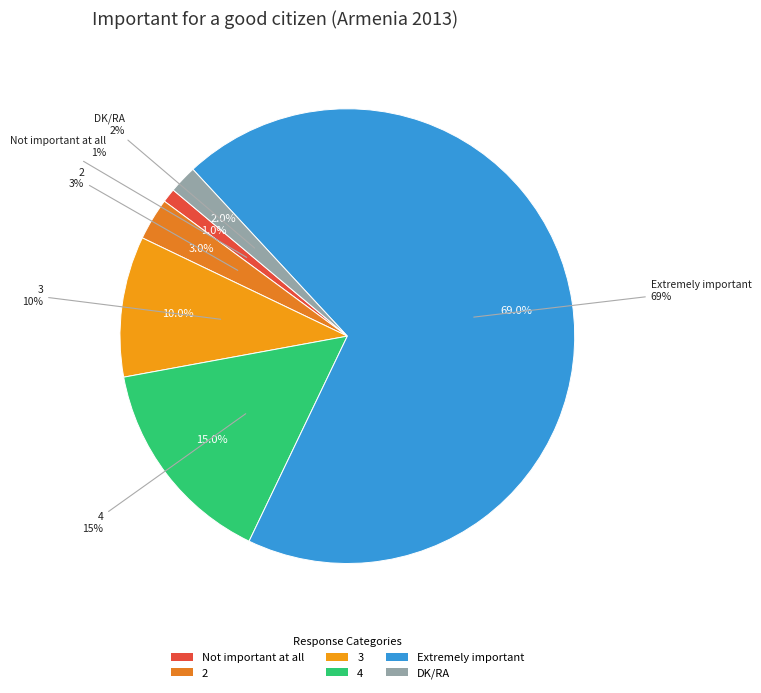

What portion of the pie excludes 3?

90.0%